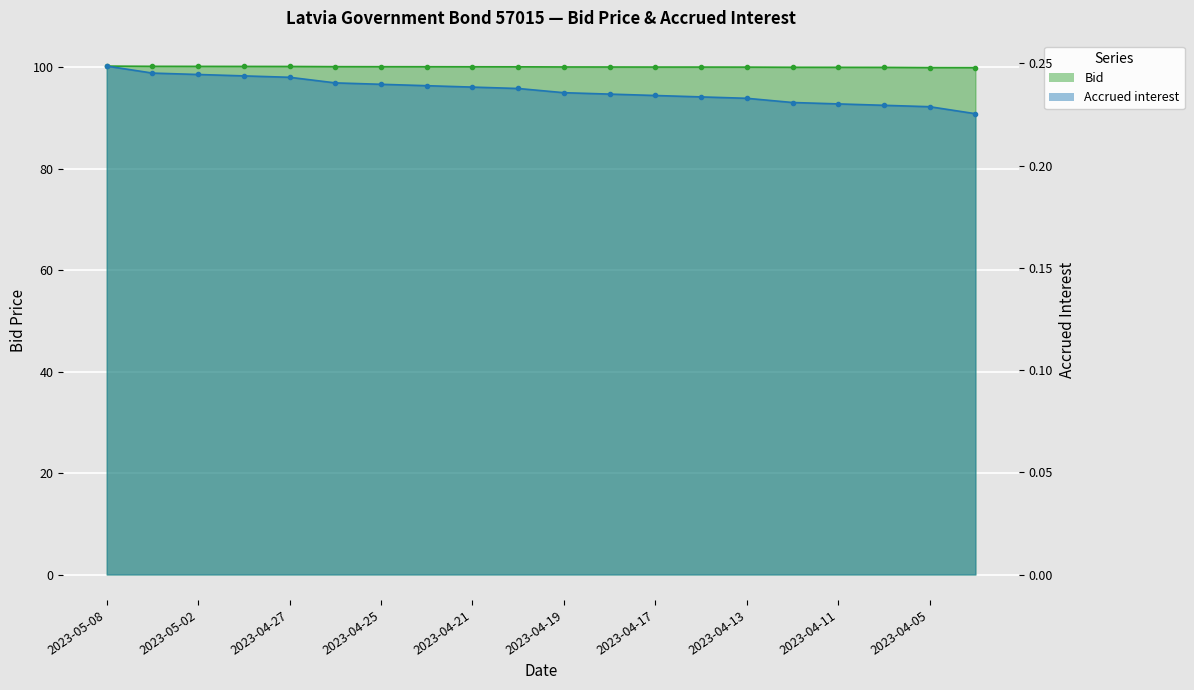

What is the value of the Bid point at the 10th from the left?

100.1